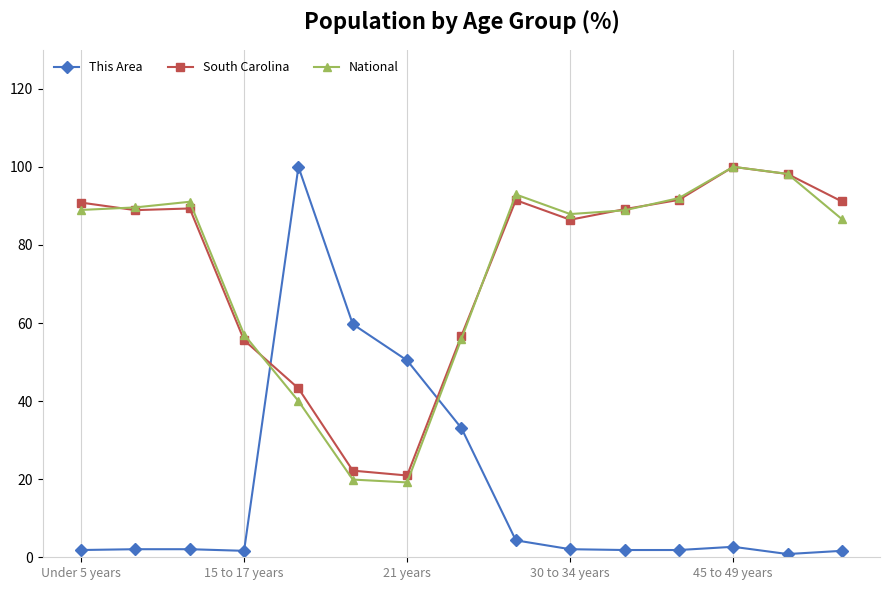

Which series has the largest range (max minus min)?

This Area